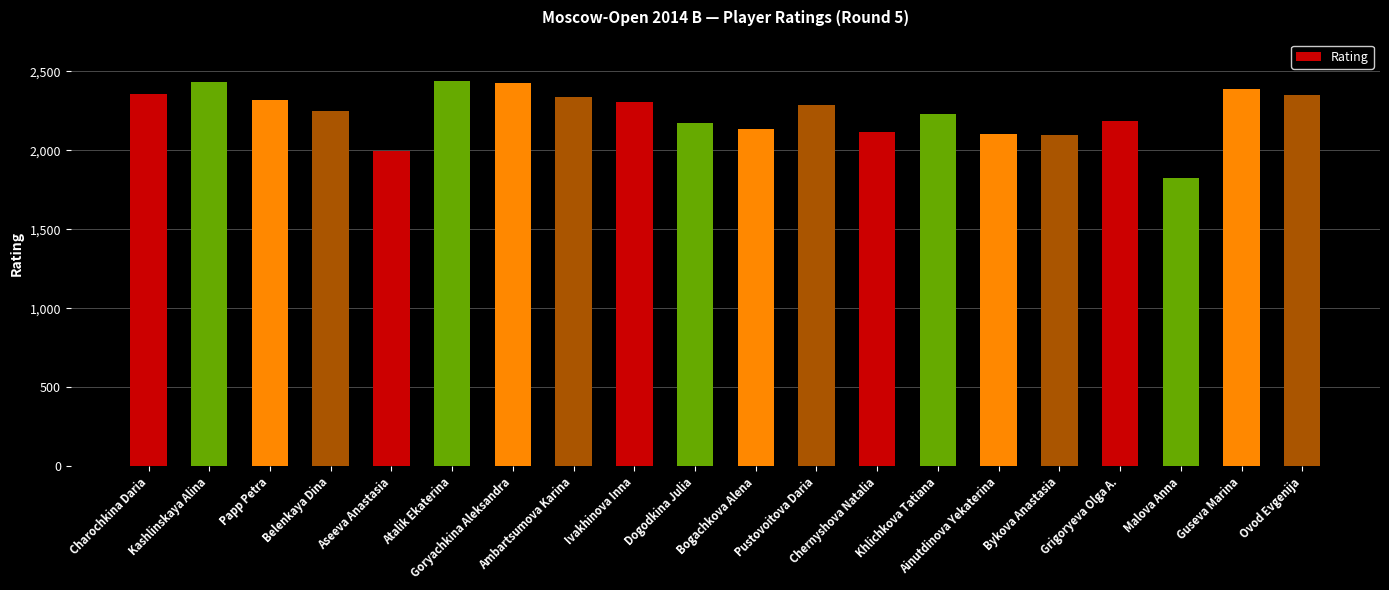

What is the smallest value displayed?

1822